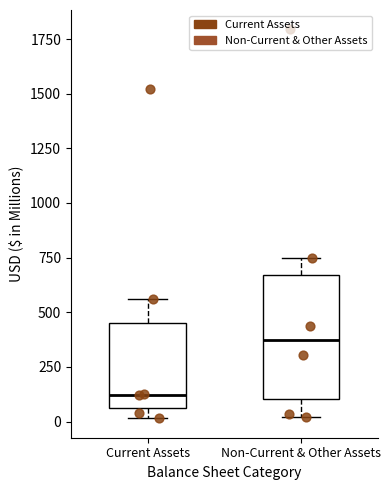

Which box's median line is the highest?

Non-Current & Other Assets